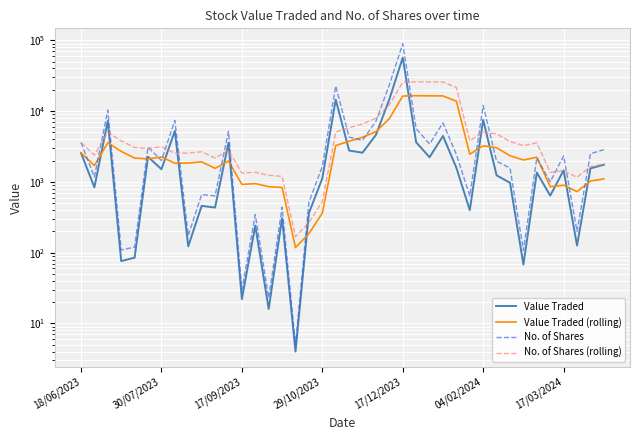

In Value Traded (rolling), how many points are higher than both neighbors (excluding endpoints)?

9